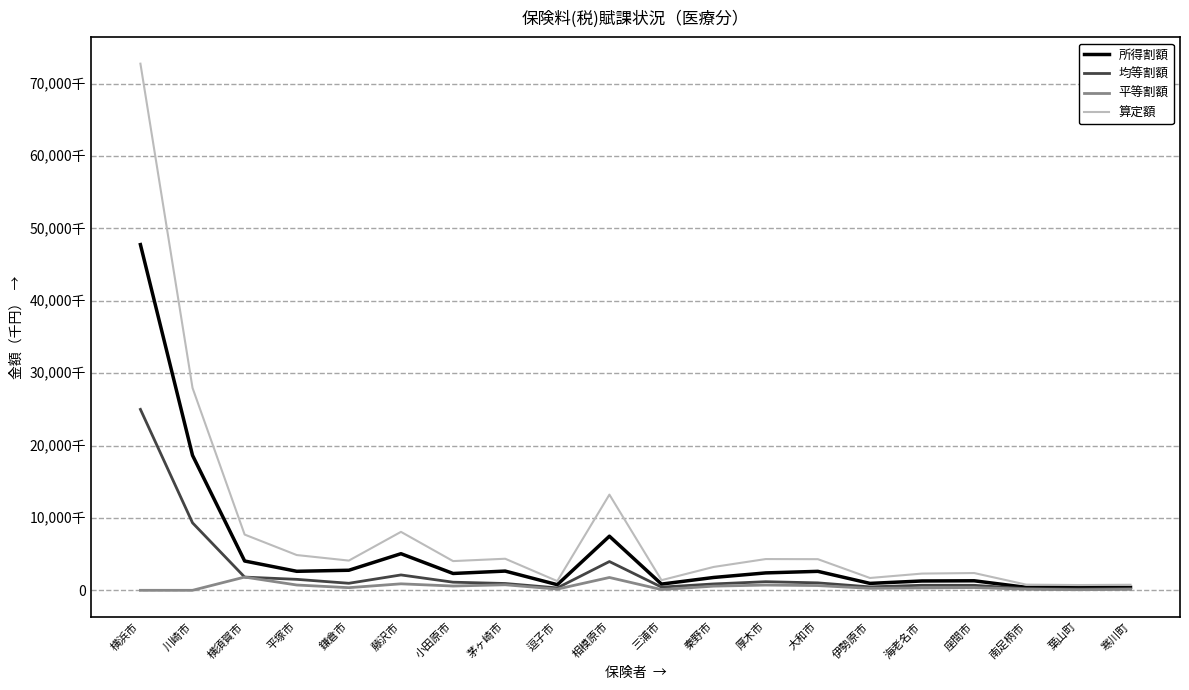

Which series has the largest range (max minus min)?

算定額